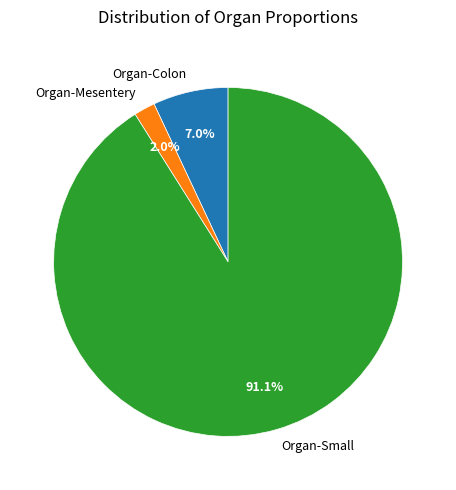

Do Organ-Colon and Organ-Small together represent more than half of the pie?

Yes